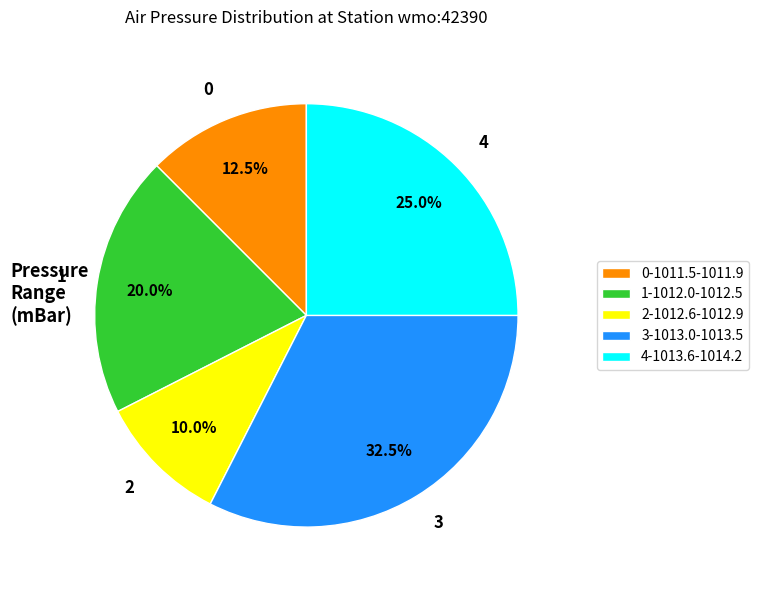

Is there any slice that represents more than half of the pie?

No